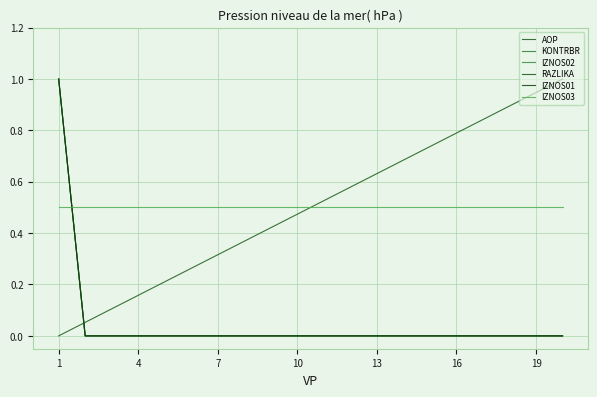

At how many categories does at least one series exceed 0?

20